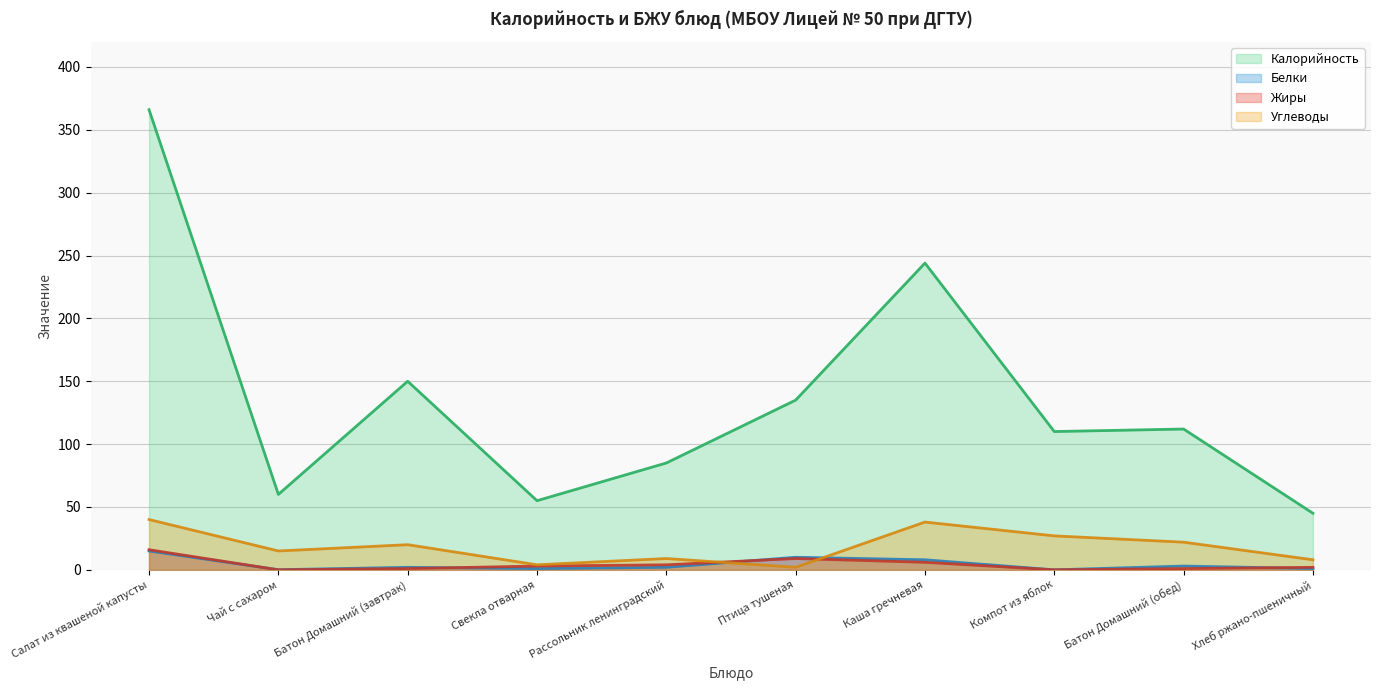

Is the value of Жиры at Батон Домашний (завтрак) greater than the value of Калорийность at Батон Домашний (завтрак)?

No